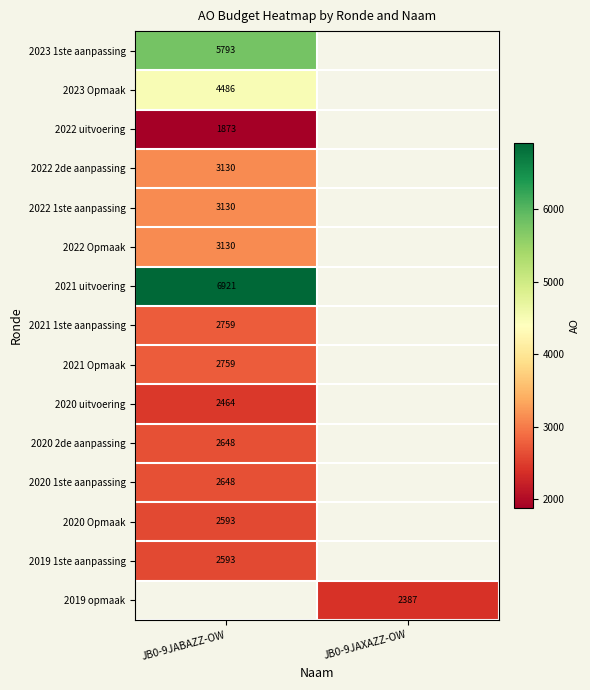

The 2020 uitvoering series shows 2464 at JB0-9JABAZZ-OW. True or false?

True